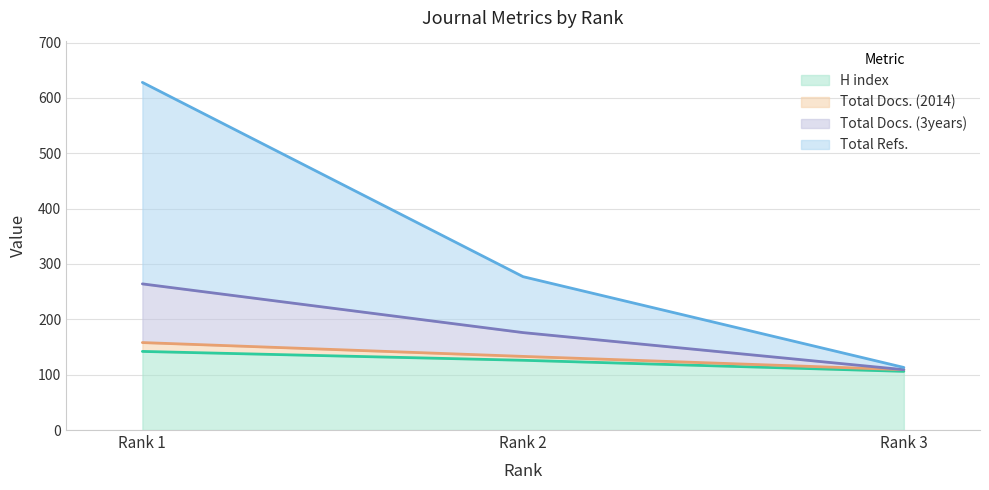

The value of H index at Rank 2 is 164. True or false?

False